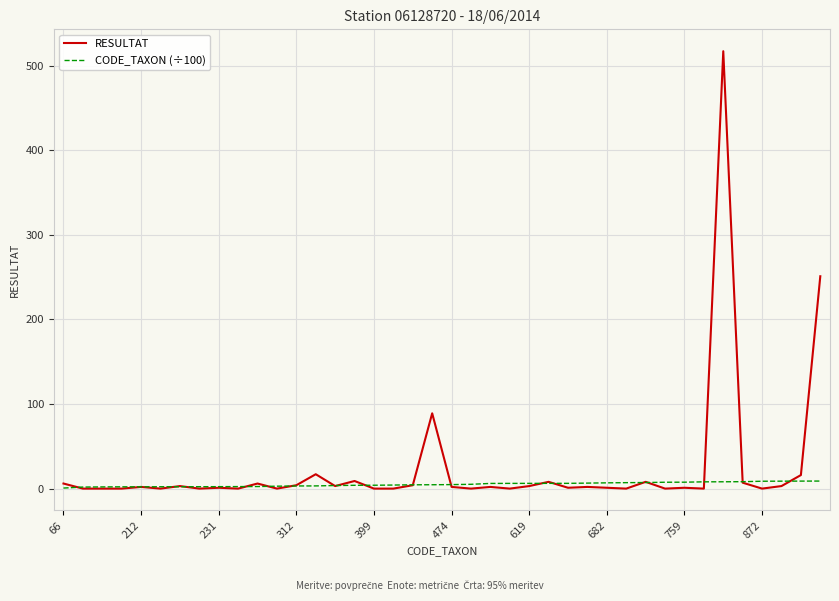

Which series has the widest spread of values?

RESULTAT